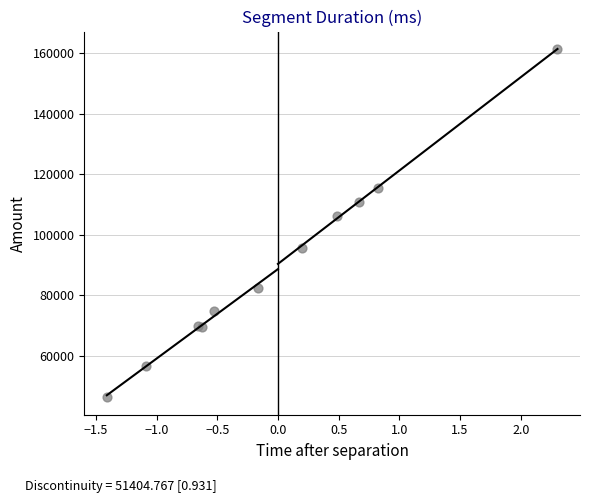

What Y value in the scatter plot is closest to 103831?

106354